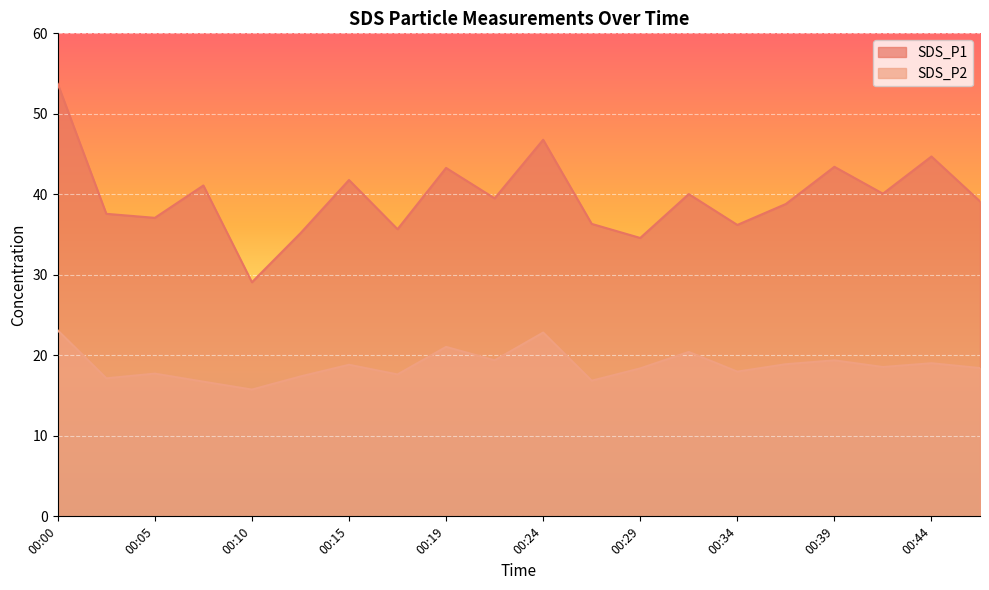

The SDS_P1 series shows 34.6 at 00:29. True or false?

True